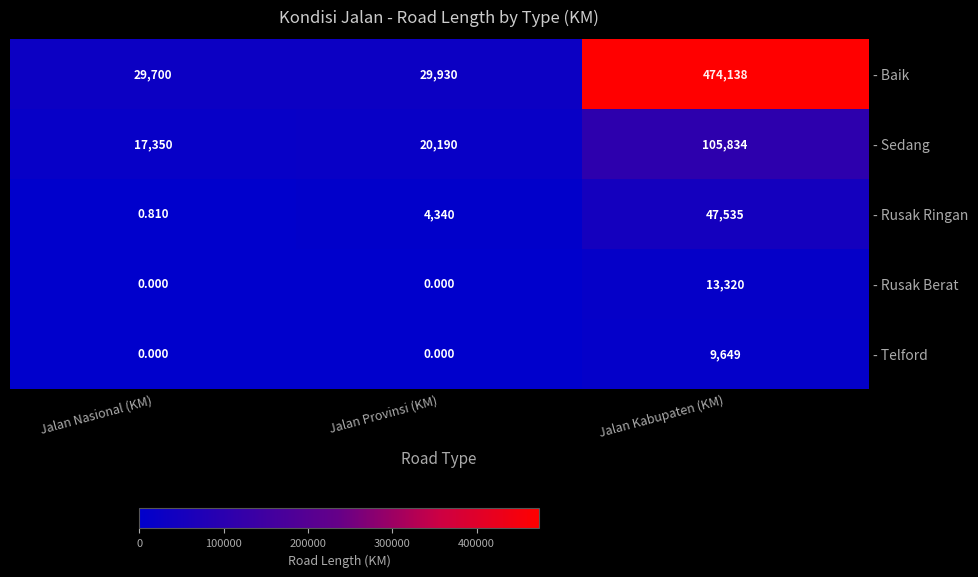

At which category is the sum across all series the highest?

Jalan Kabupaten (KM)